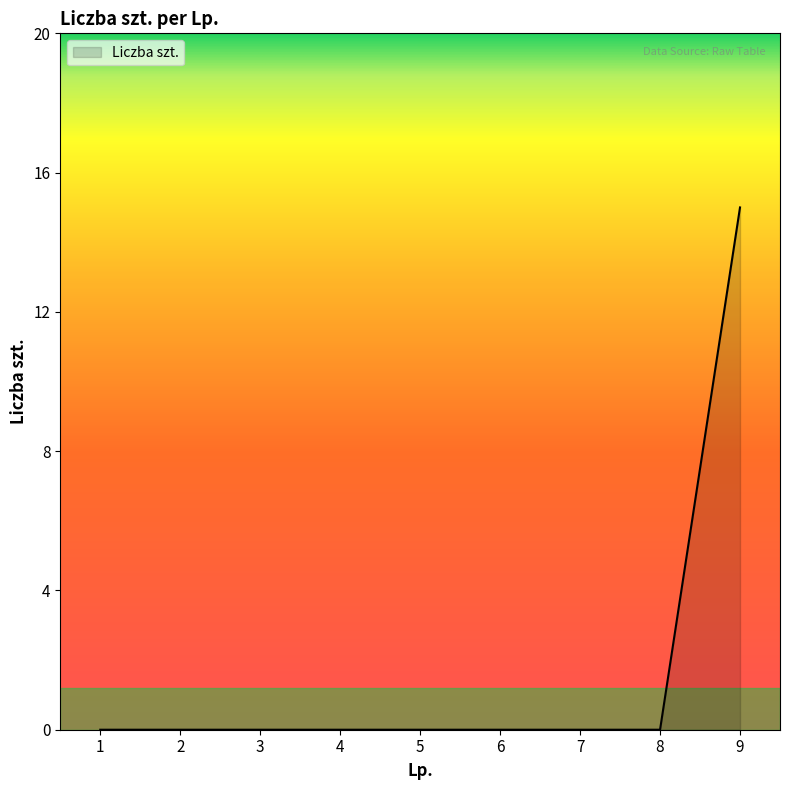

Reading left to right, what are all the values shown in this chart?

1=0	2=0	3=0	4=0	5=0	6=0	7=0	8=0	9=15